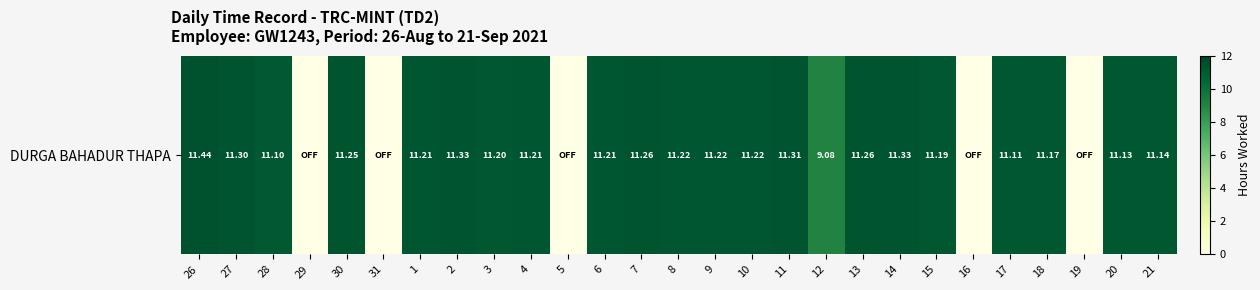

Rank the categories by value from highest to lowest.

26, 2, 14, 11, 27, 7, 13, 30, 8, 9, 10, 1, 4, 6, 3, 15, 18, 21, 20, 17, 28, 12, 29, 31, 5, 16, 19